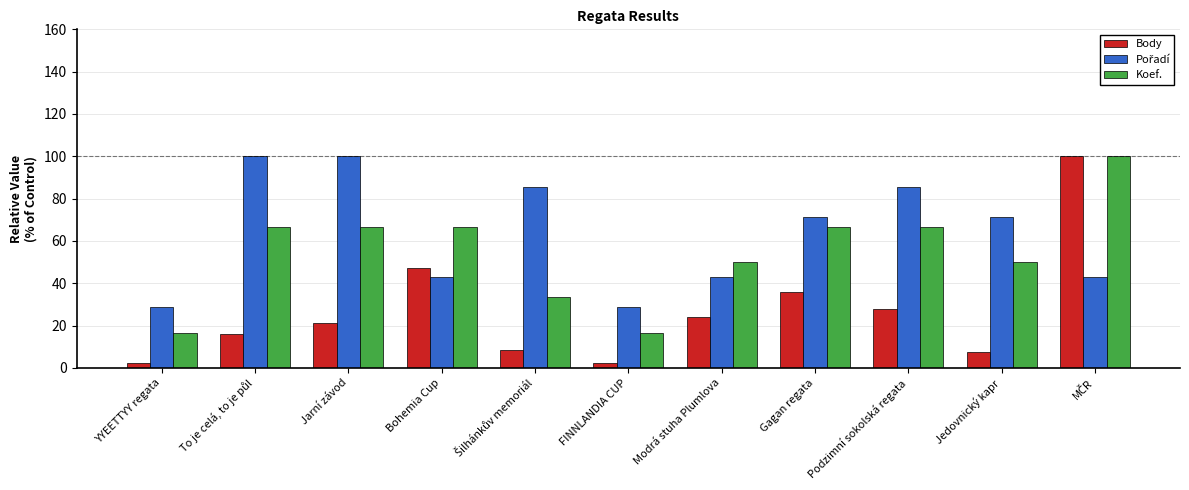

How many series are shown in this chart?

3